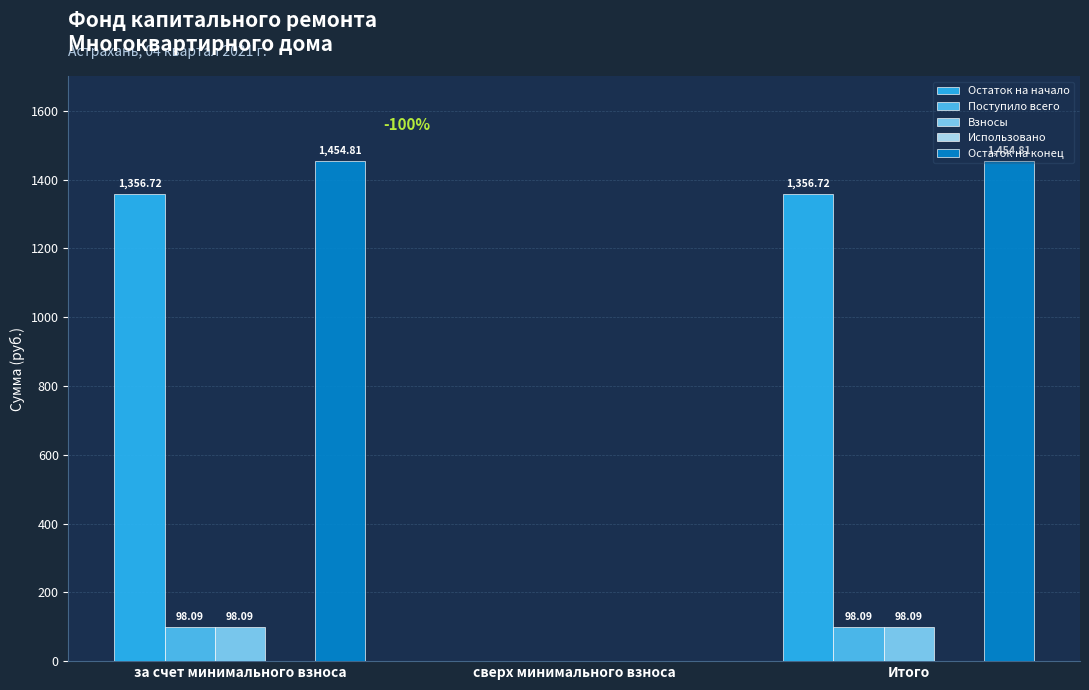

Does the chart contain stacked bars?

No